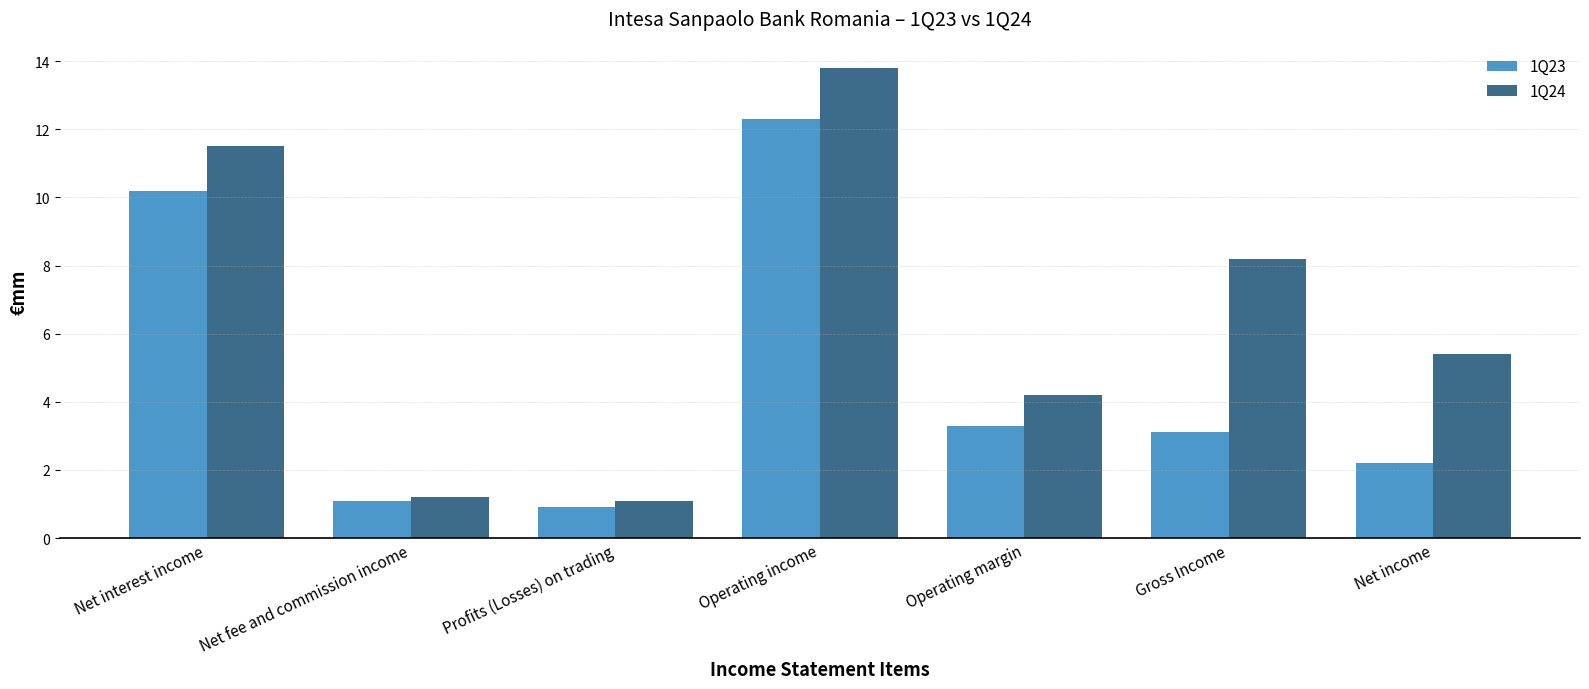

Is it true that 1Q23 equals 3.1 at Gross Income?

True